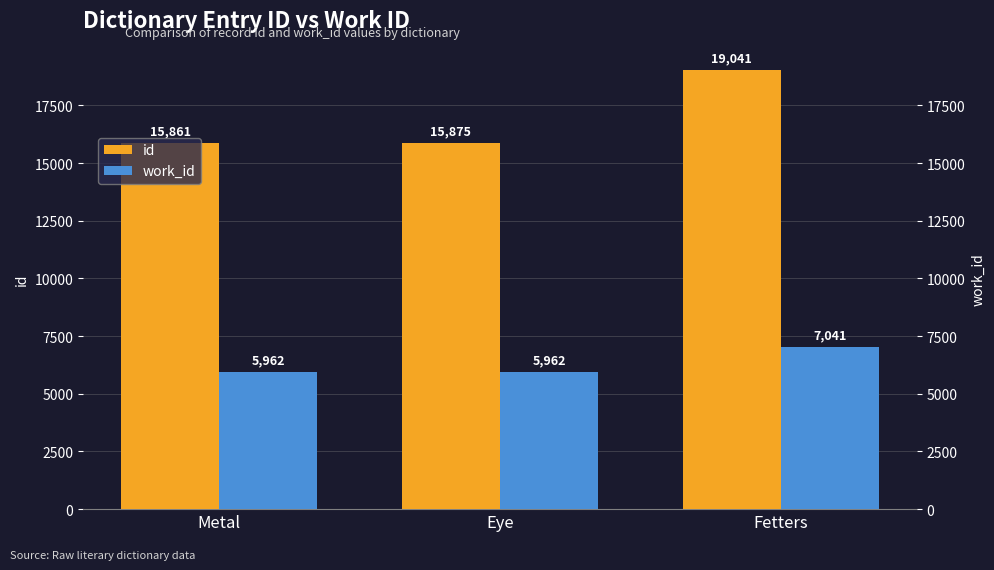

What position from the right is Fetters?

1